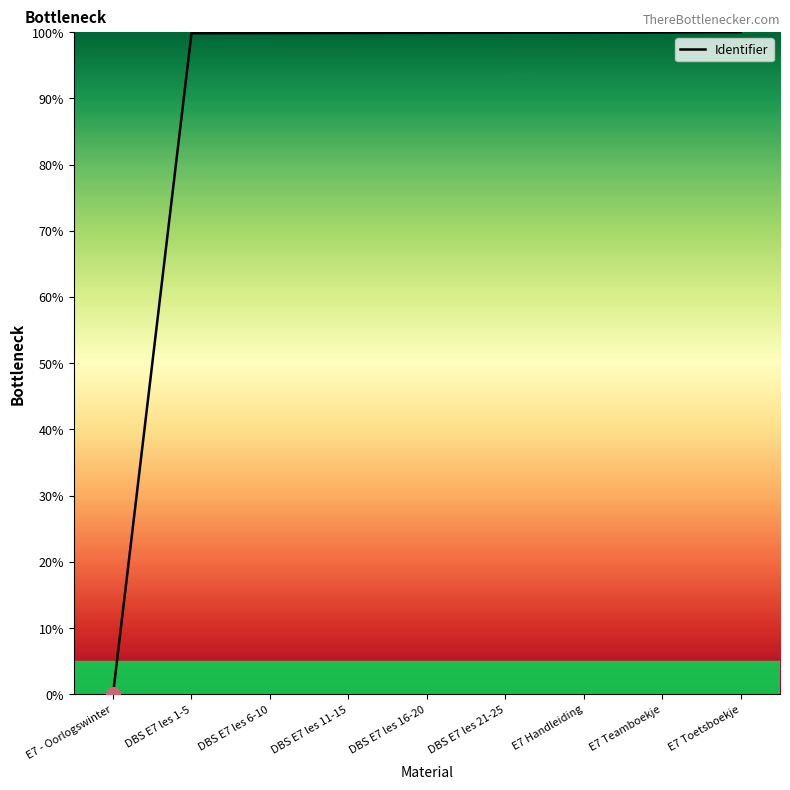

What is the average value?

88.8